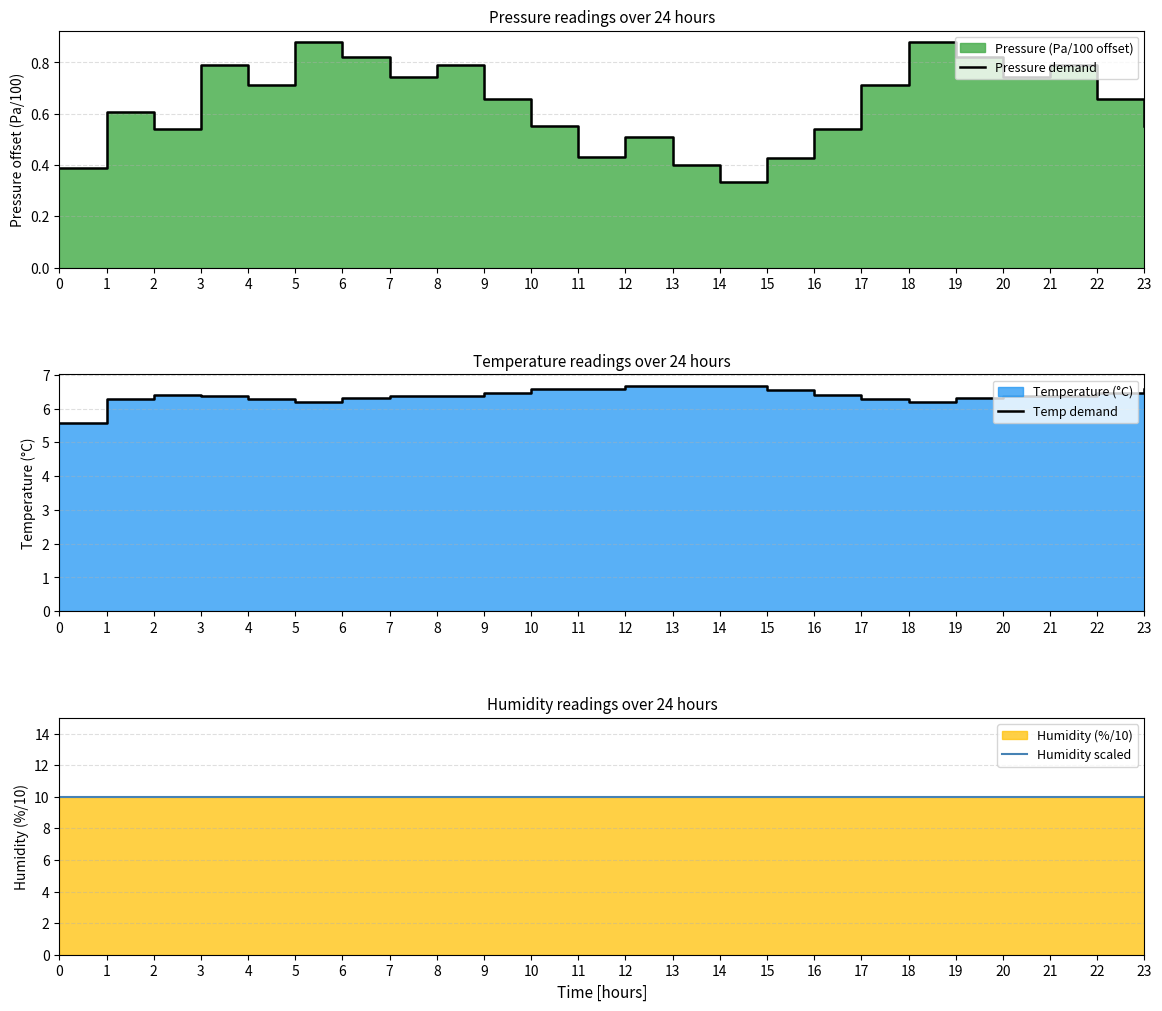

Count the Pressure demand values in the range 0 to 1.

24